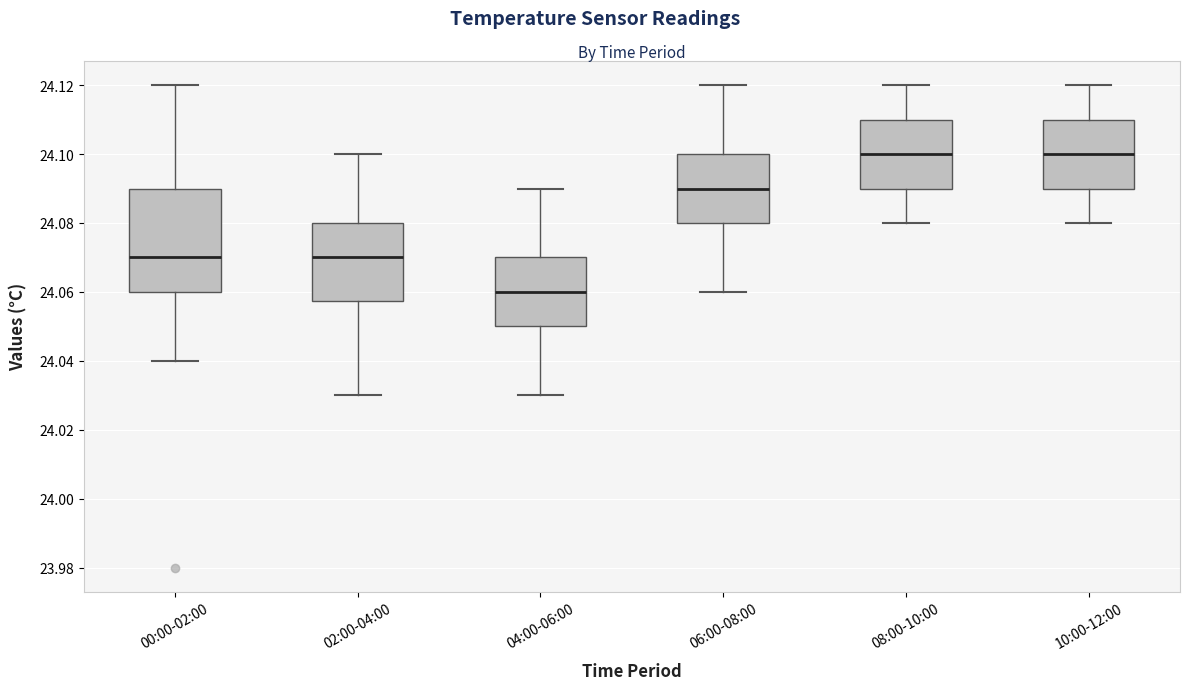

Reading left to right, transcribe this box plot: for each box, give where its median line is, the range the box spans, and where its two whiskers end, as read against the y-axis. The values are not printed on the chart, so give them approximately, as read against the axis.

00:00-02:00: median 24.070, box 24.060 to 24.090, whiskers 24.040 to 24.120
02:00-04:00: median 24.070, box 24.058 to 24.080, whiskers 24.030 to 24.100
04:00-06:00: median 24.060, box 24.050 to 24.070, whiskers 24.030 to 24.090
06:00-08:00: median 24.090, box 24.080 to 24.100, whiskers 24.060 to 24.120
08:00-10:00: median 24.100, box 24.090 to 24.110, whiskers 24.080 to 24.120
10:00-12:00: median 24.100, box 24.090 to 24.110, whiskers 24.080 to 24.120